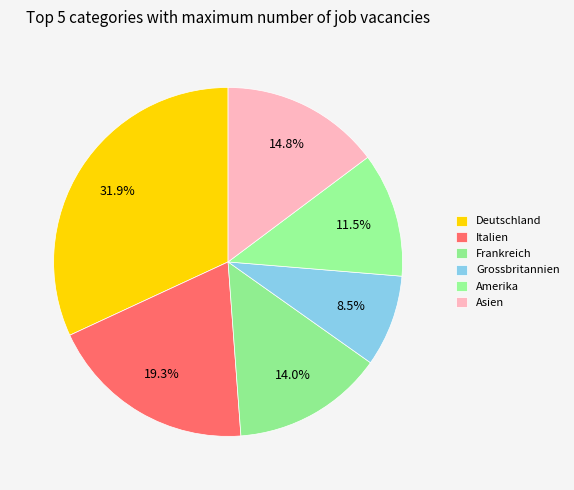

How many segments does this pie chart have?

6